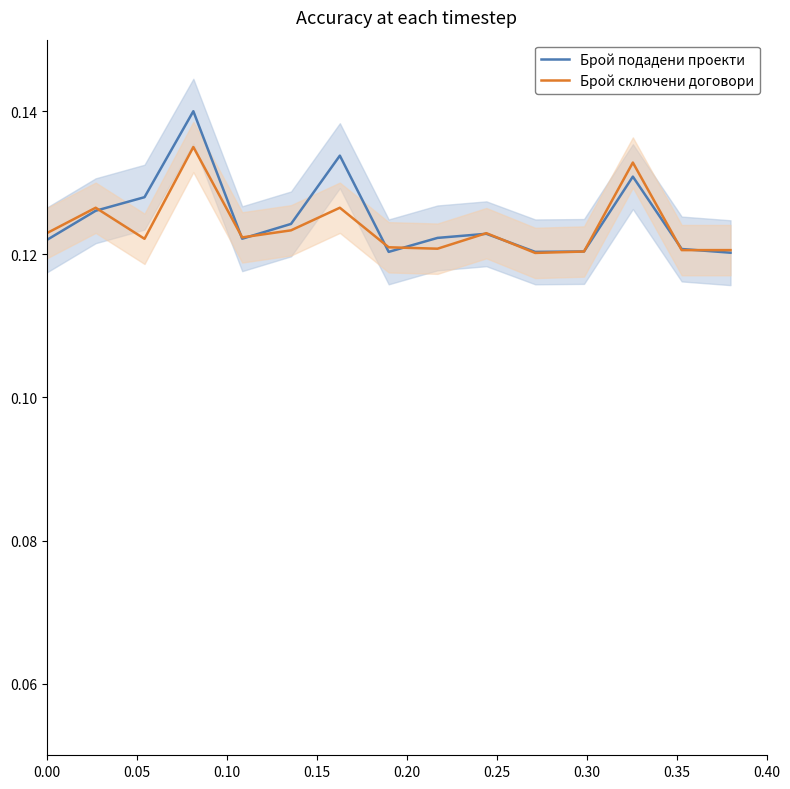

Rank the series by their average value, from highest to lowest.

Брой подадени проекти, Брой сключени договори